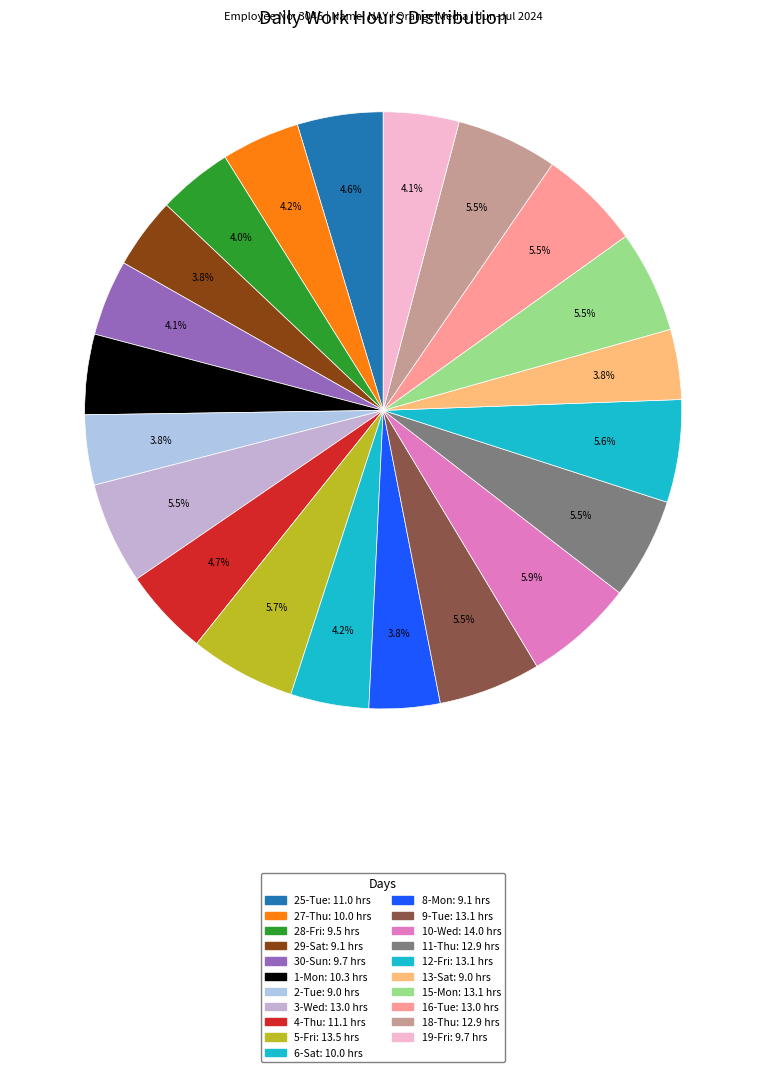

How many slices are in this pie chart?

21